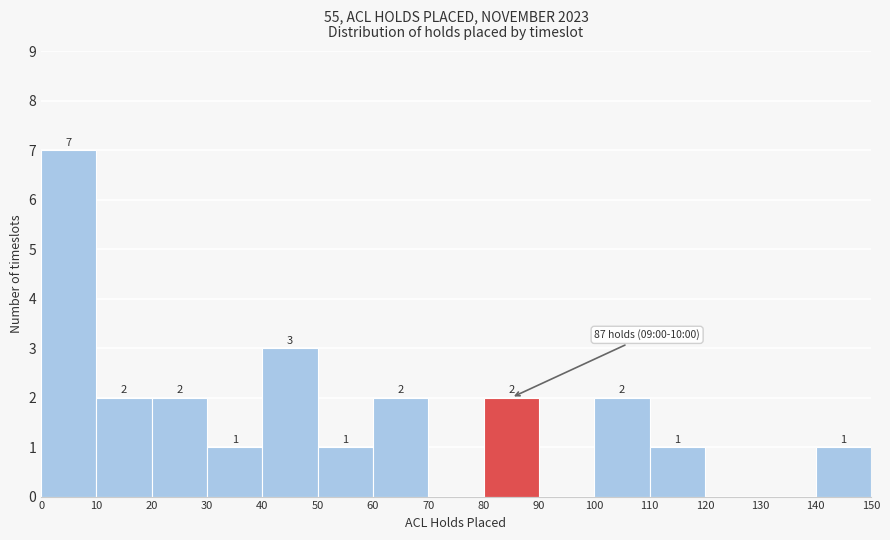

Which range on the x-axis has the tallest bar?

0 to 10